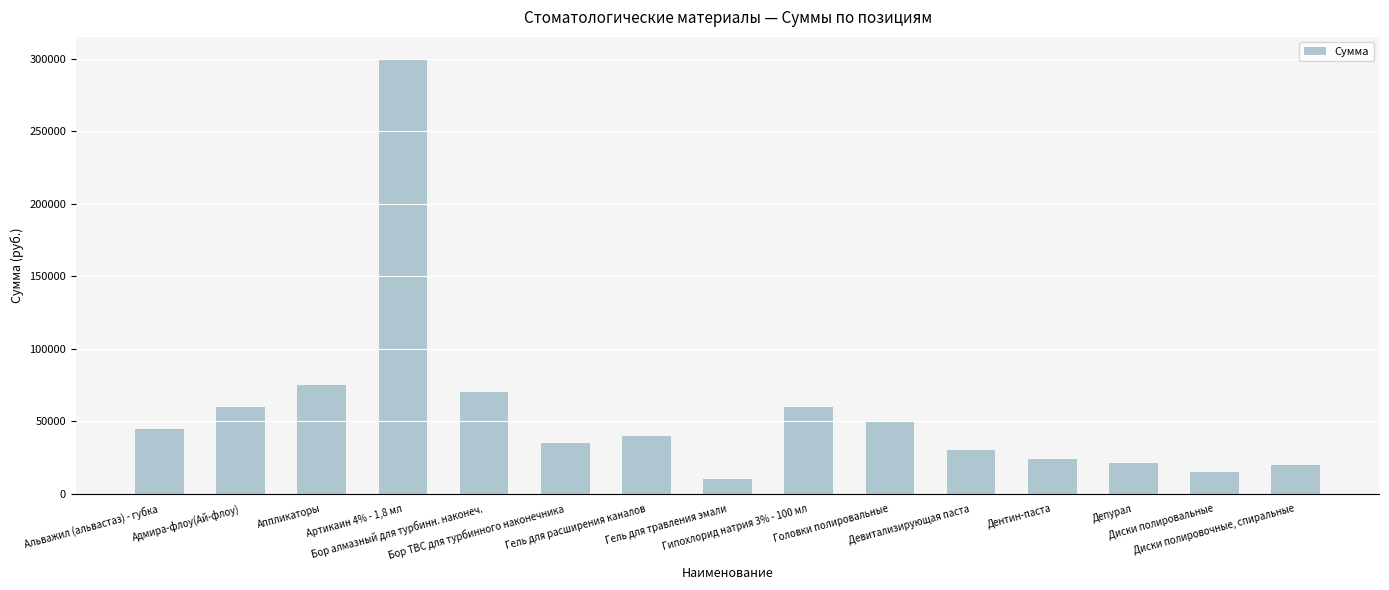

What position from the right is Девитализирующая паста?

5